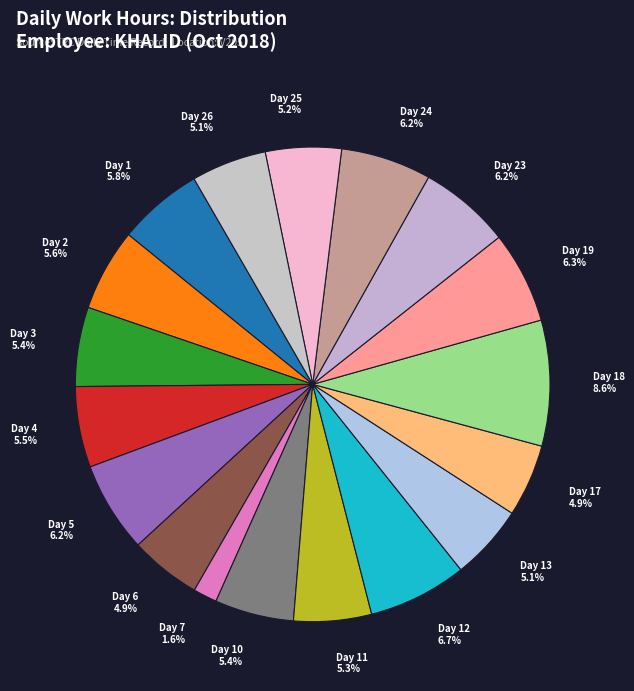

Does any single category account for the majority?

No